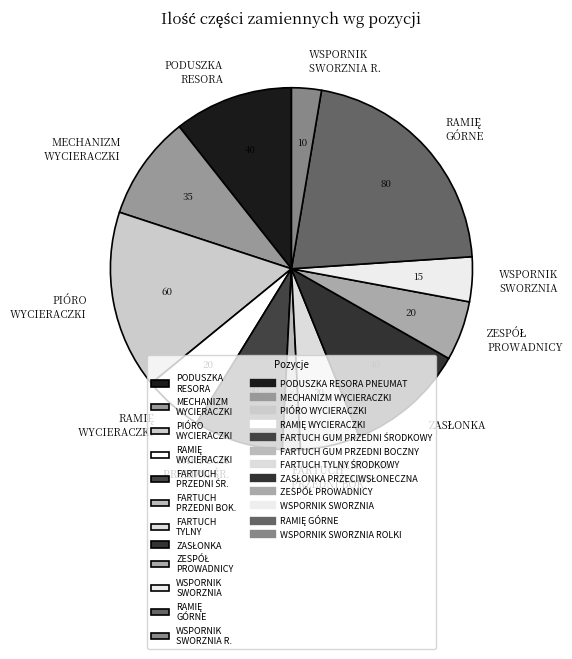

Does WSPORNIK SWORZNIA R. represent more than half of the total?

No